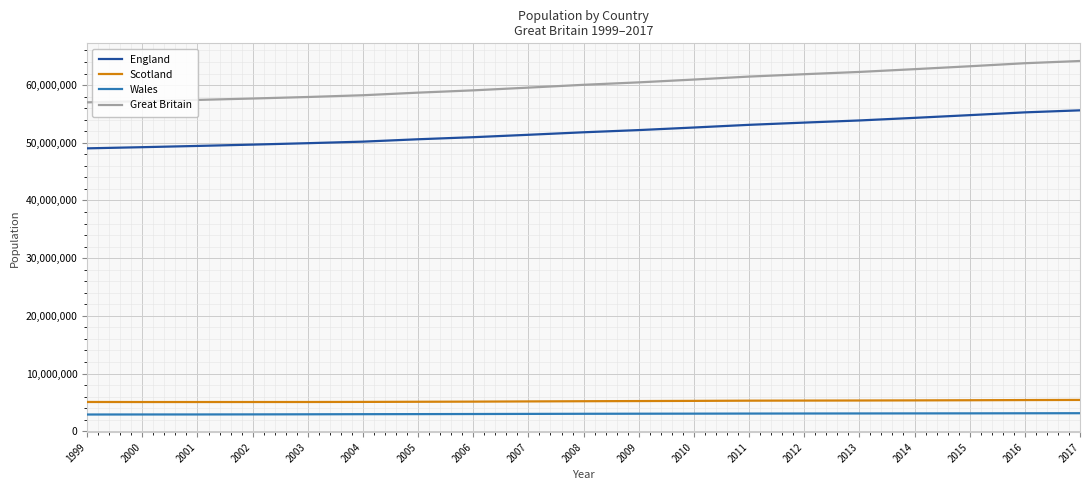

What is the spread (max minus min) of values at 2001?

54514000